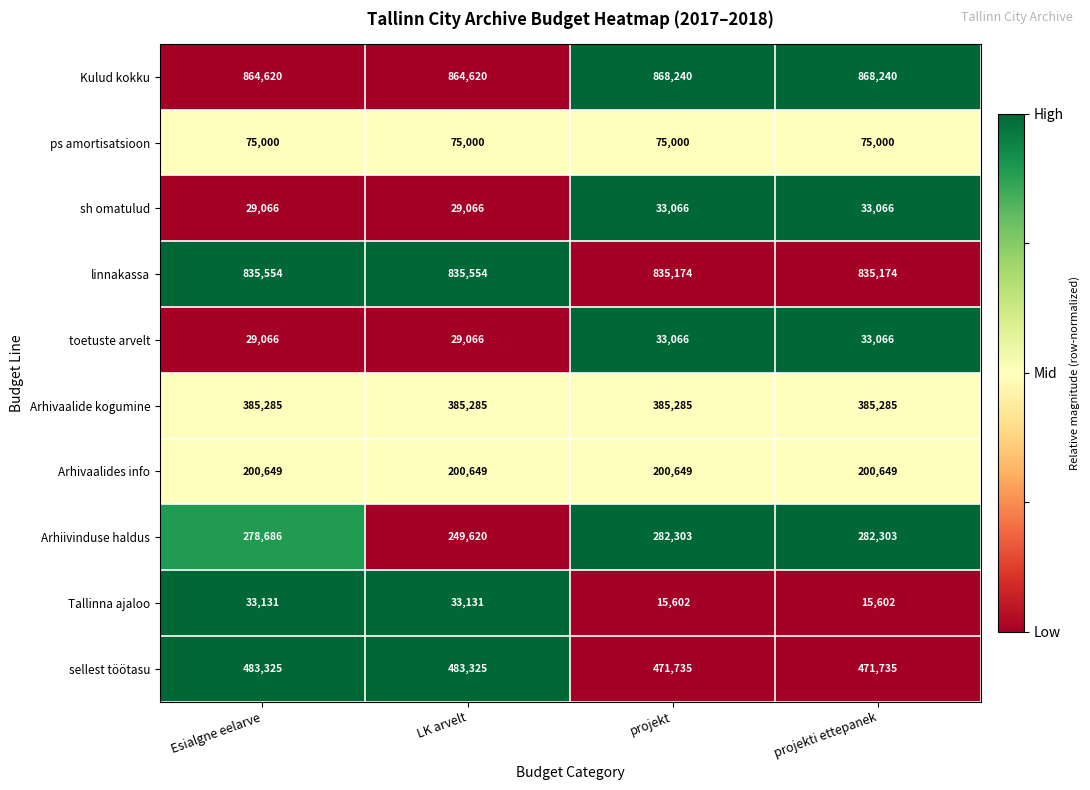

The sellest töötasu series shows 693960 at projekti ettepanek. True or false?

False